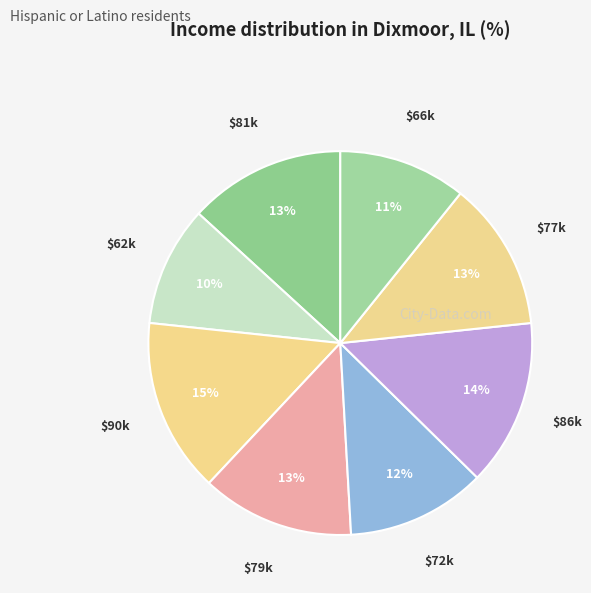

What is the smallest slice in the pie chart?

$62k